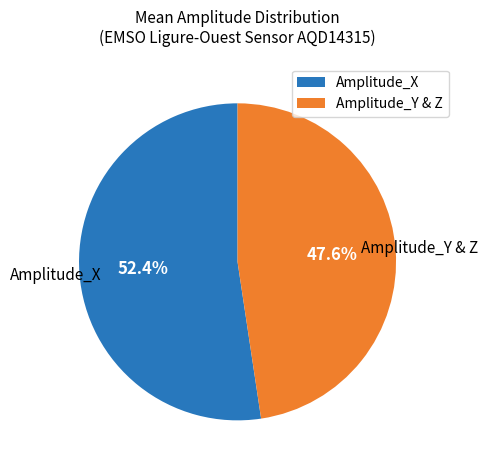

Is there a majority slice in this chart?

Yes